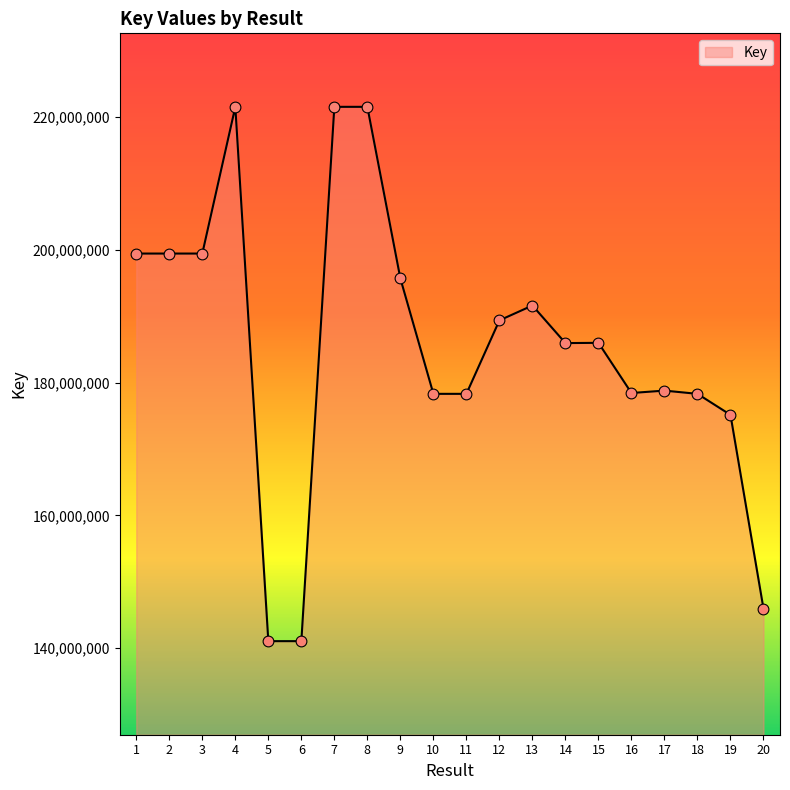

What is the change in value from 12 to 14?

-3420918